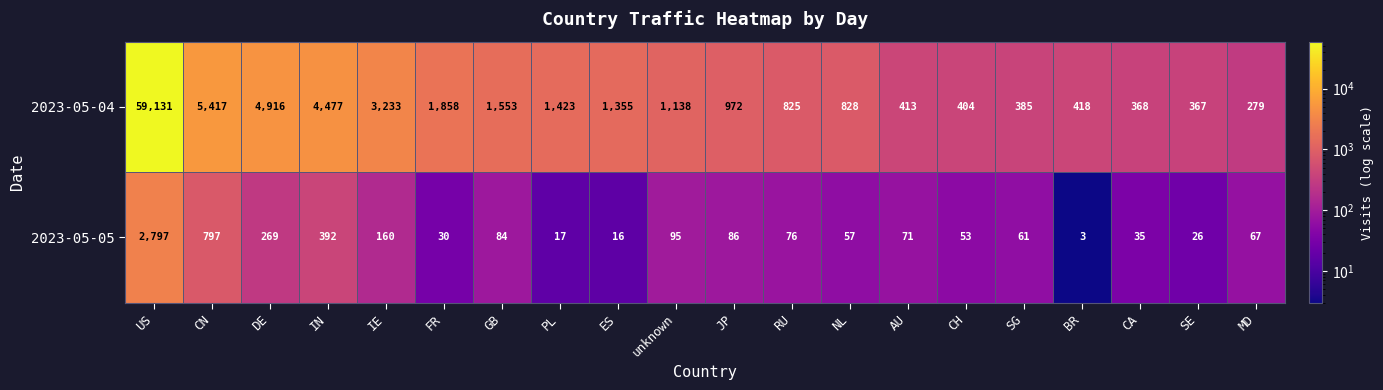

At which category does the chart reach its minimum across all series?

BR